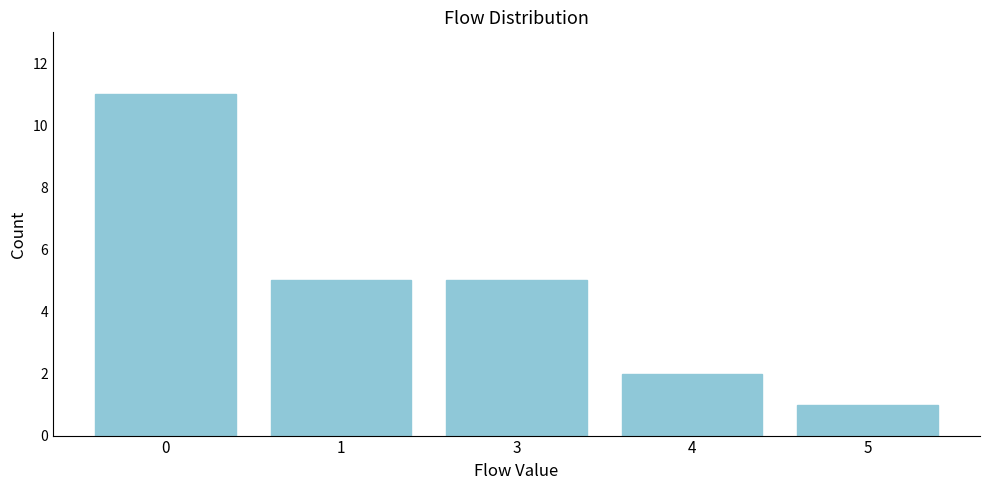

Reading left to right, extract all data points from this chart.

0=11	1=5	3=5	4=2	5=1